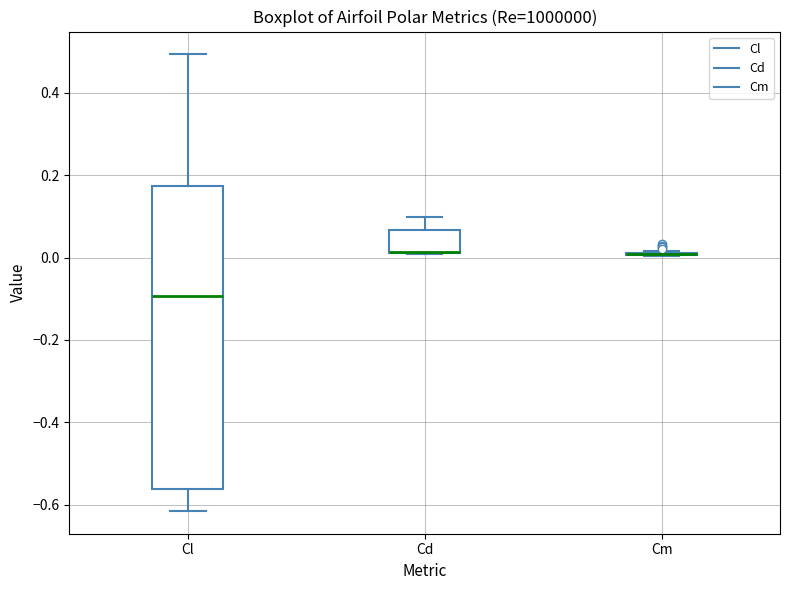

Where does the upper whisker of the box for Cl end on the y-axis? The values are not printed on the chart, so give them approximately, as read against the axis.

0.50